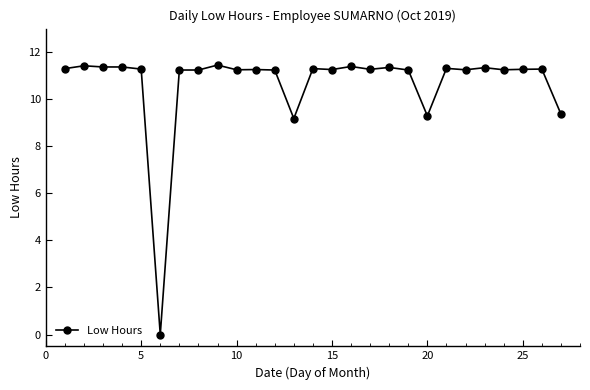

True or false: the data has more than 1 interior local peaks.

True